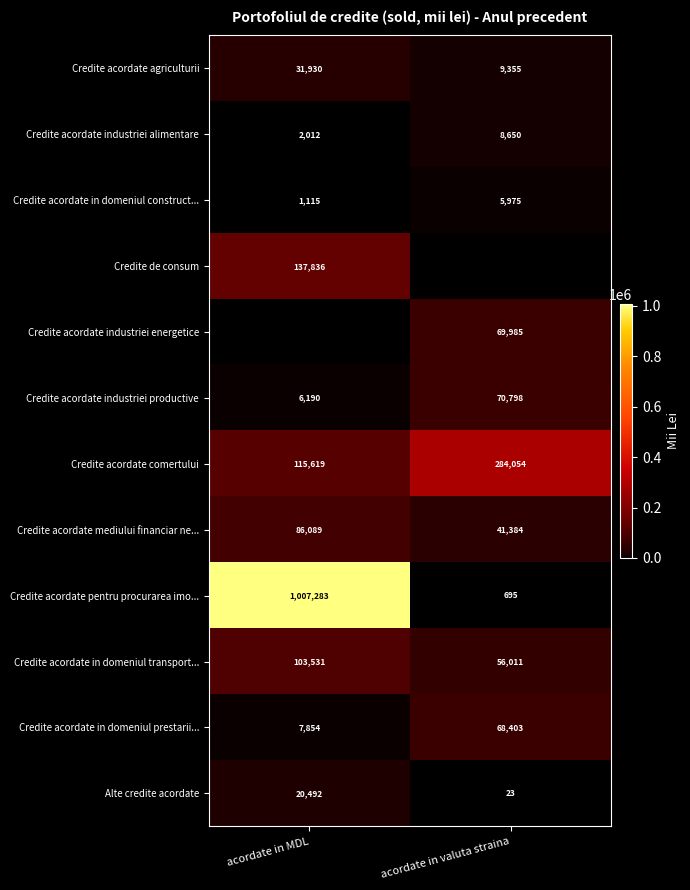

What is the sum of the Credite acordate industriei productive values at acordate in valuta straina and acordate in MDL?

76988